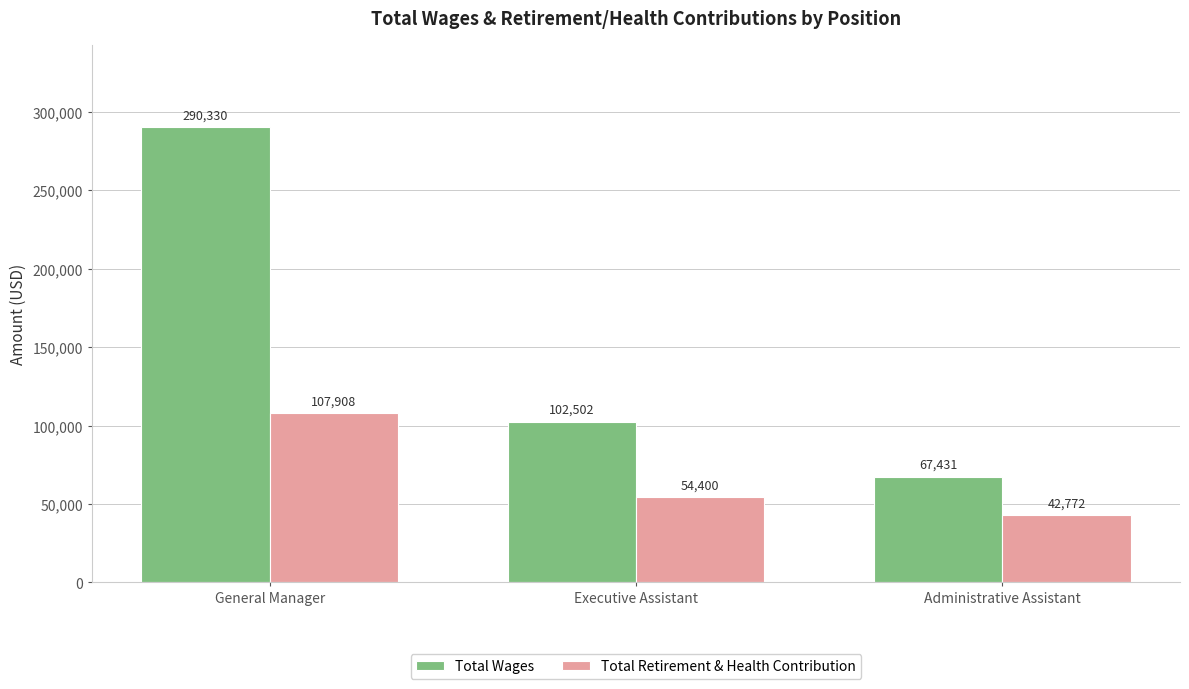

At which label does Total Wages reach its minimum?

Administrative Assistant